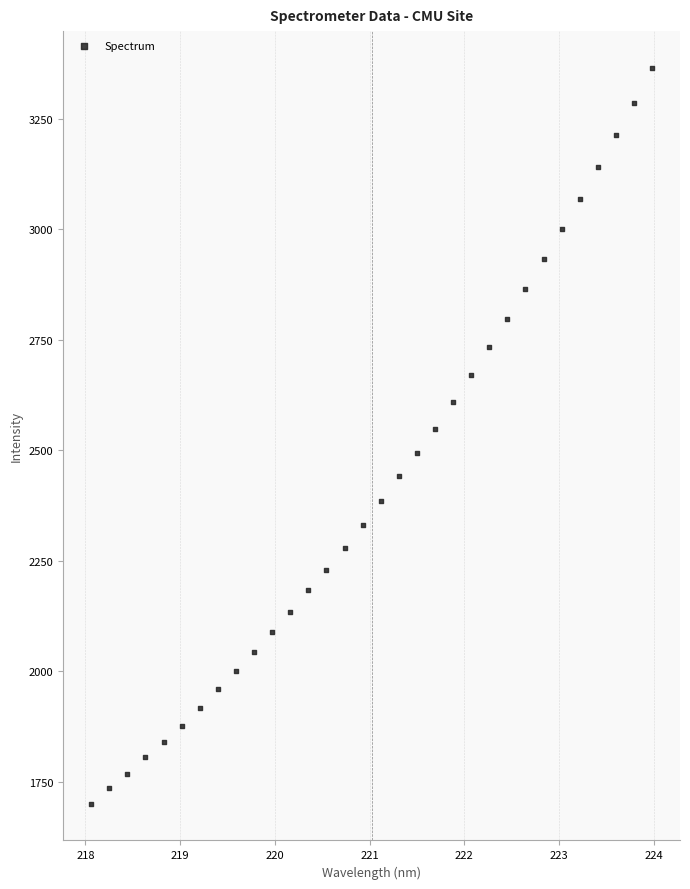

What is the range of Y values (max minus min)?

1663.4